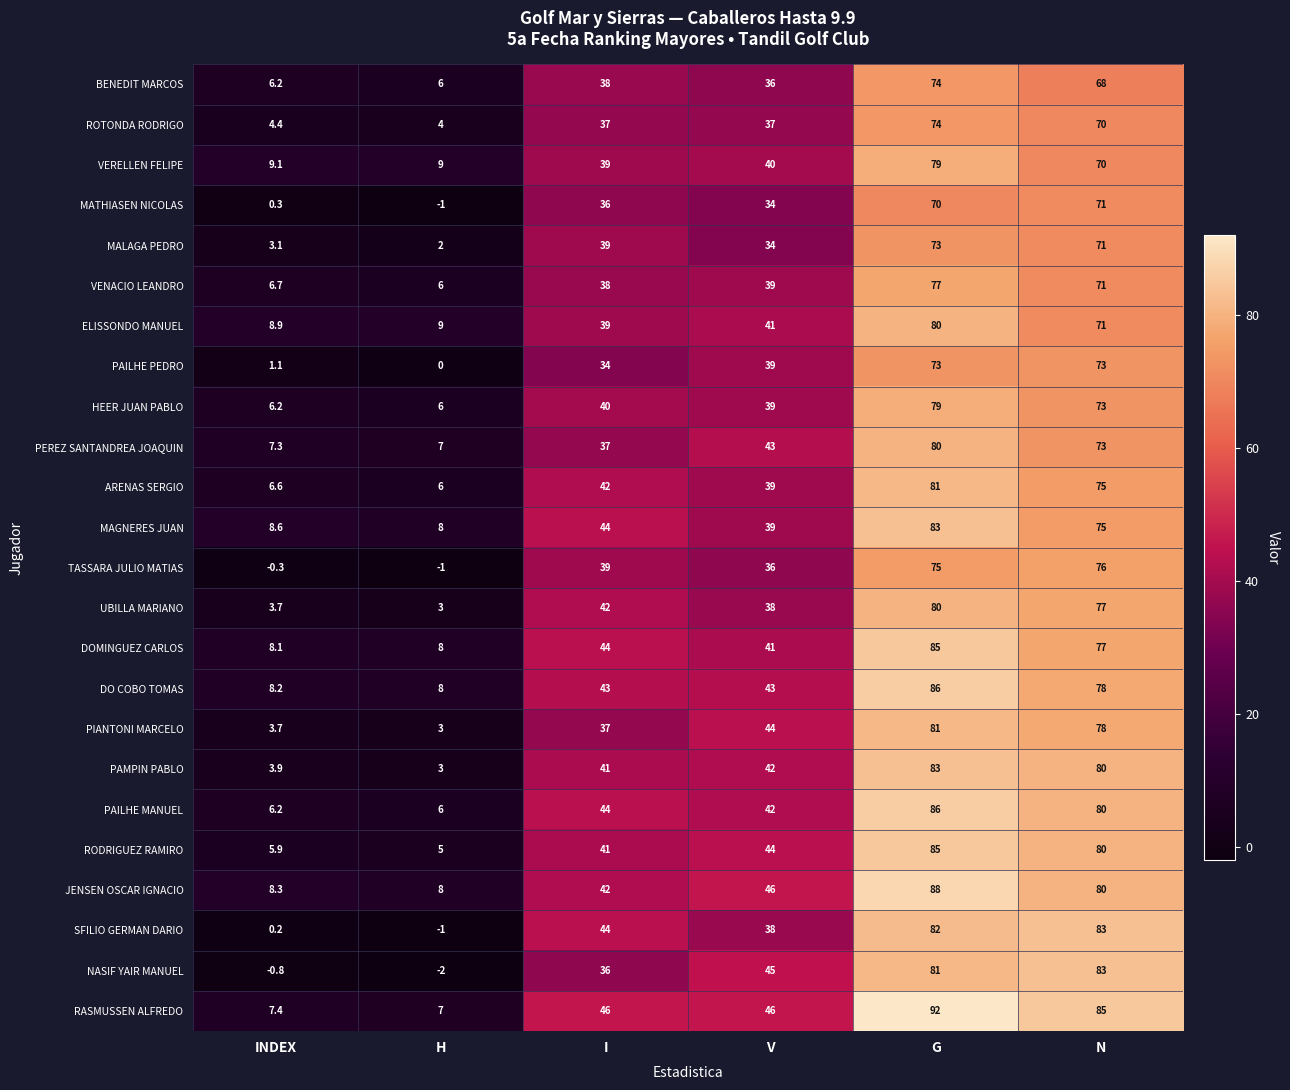

At which label is ARENAS SERGIO closest to 43?

I